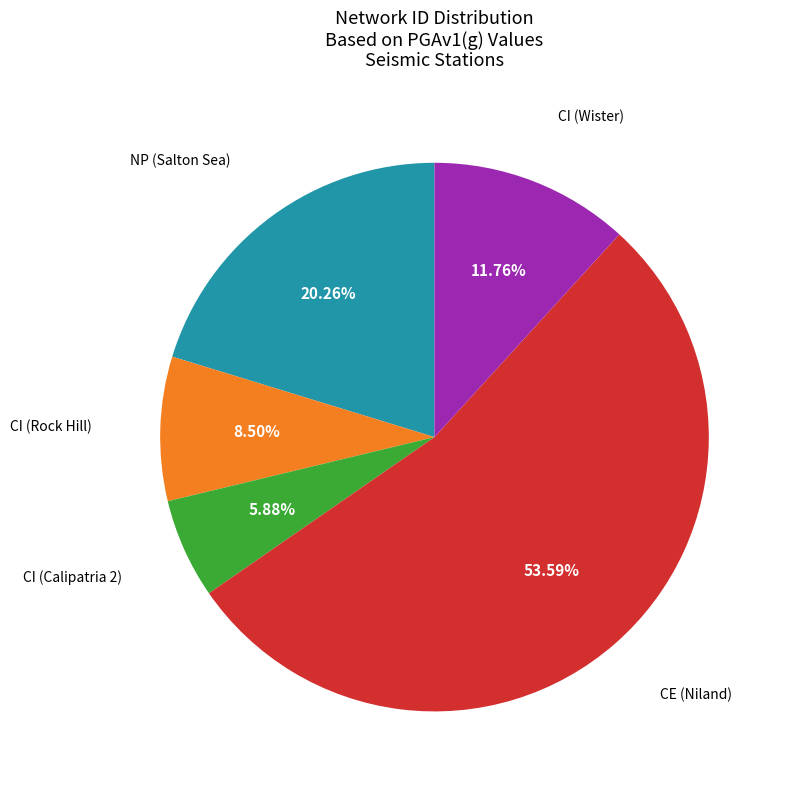

How many segments does this pie chart have?

5